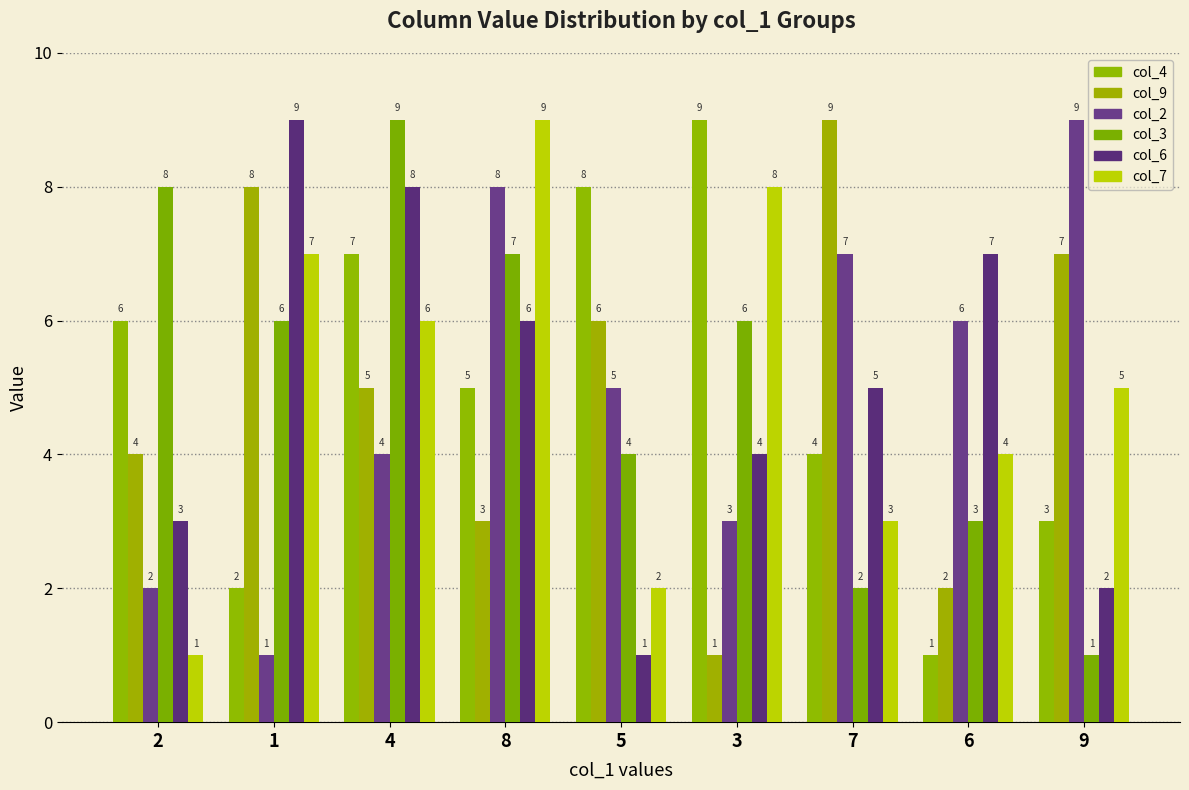

Are the bars grouped side by side (vs. stacked)?

Yes